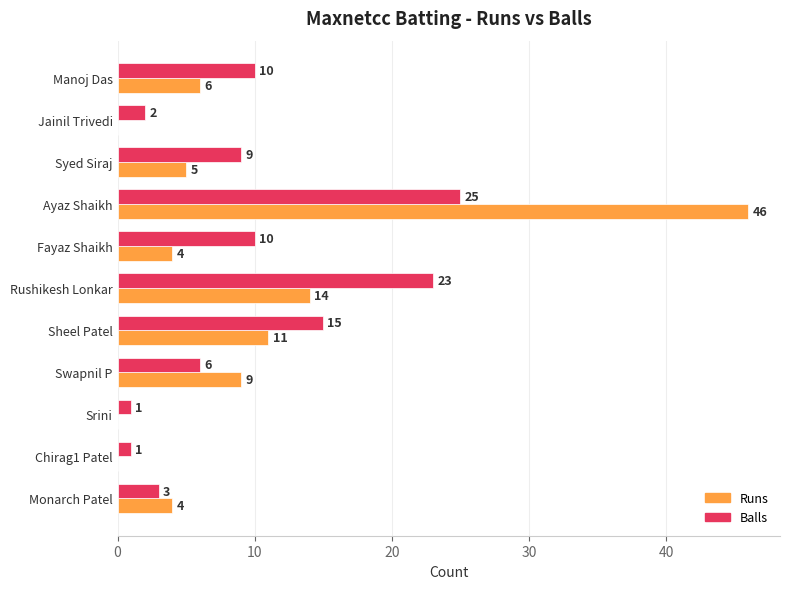

Which series has the largest range (max minus min)?

Runs